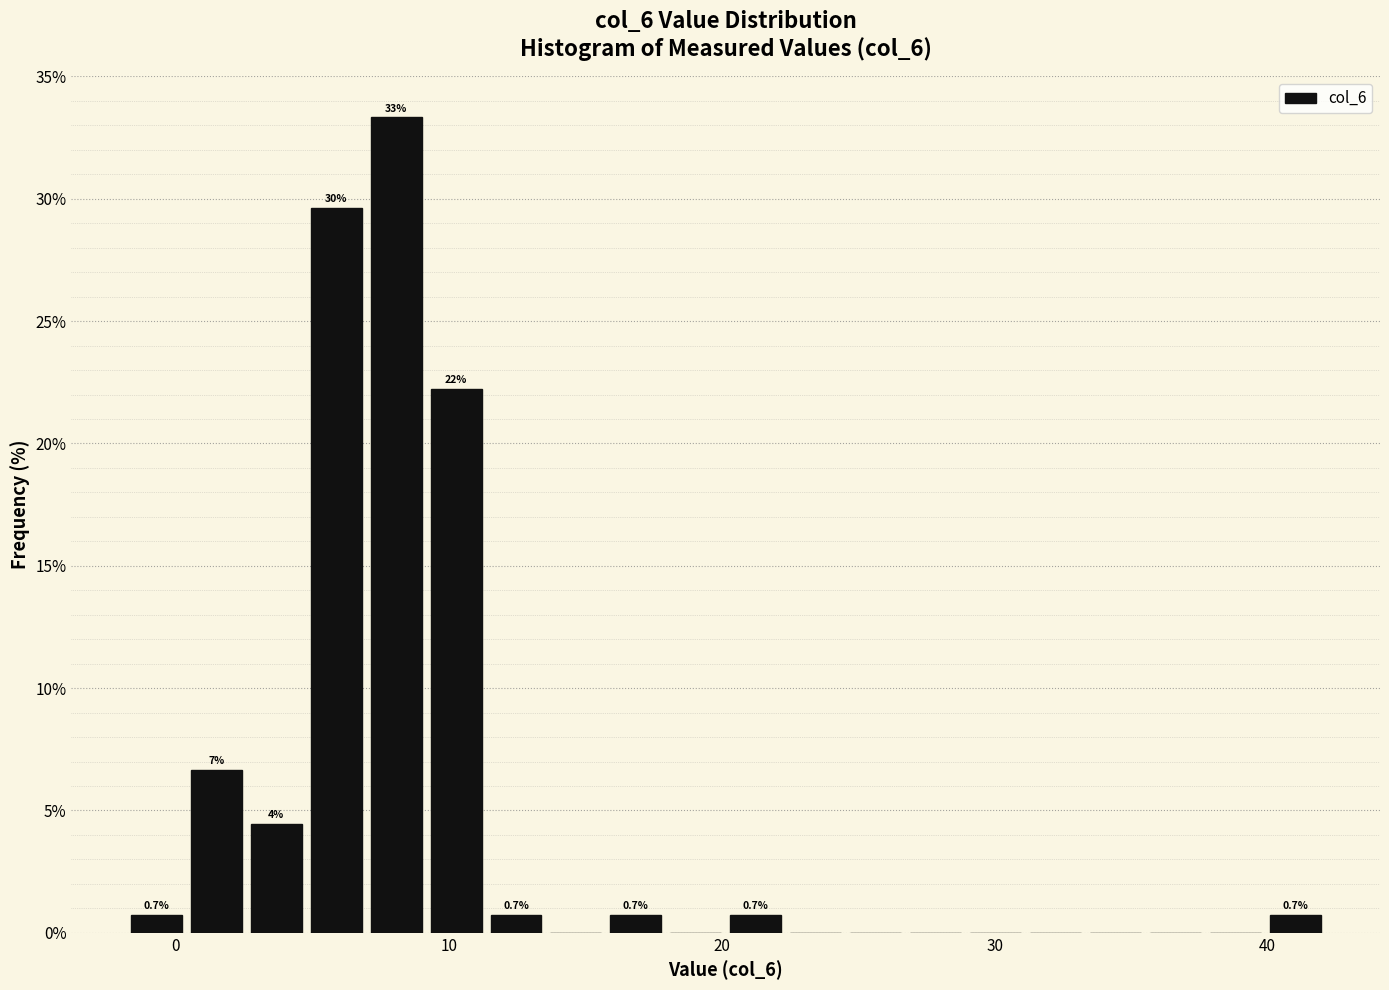

Read against the x-axis, roughly where is the centre of the tallest bar?

8